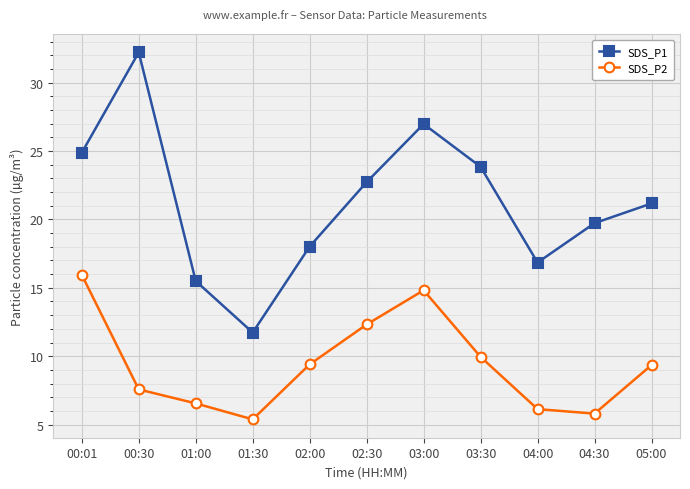

At which label does SDS_P2 first exceed 9?

00:01